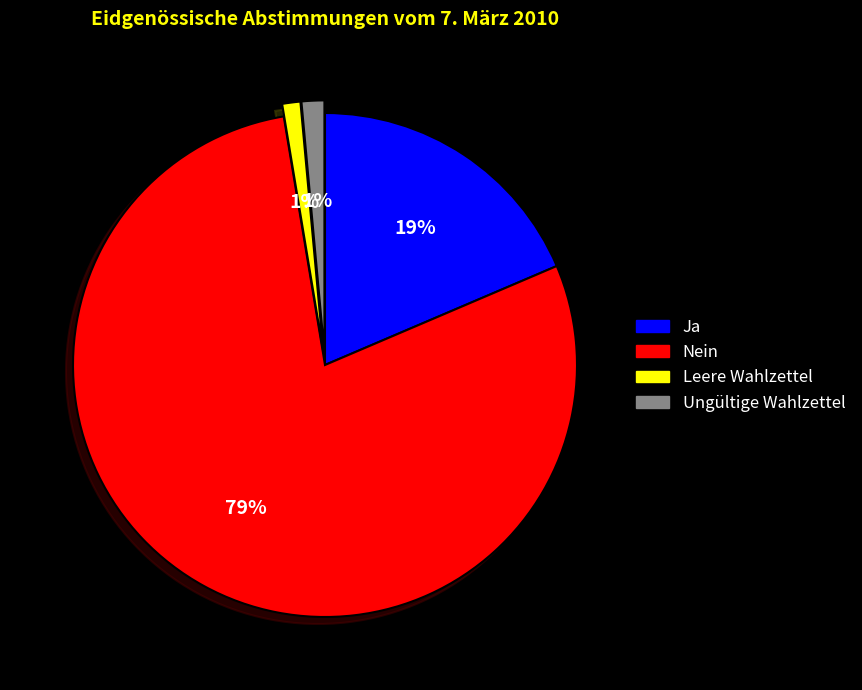

To the nearest percent, what is the difference between the largest and smallest slice percentages?

78%